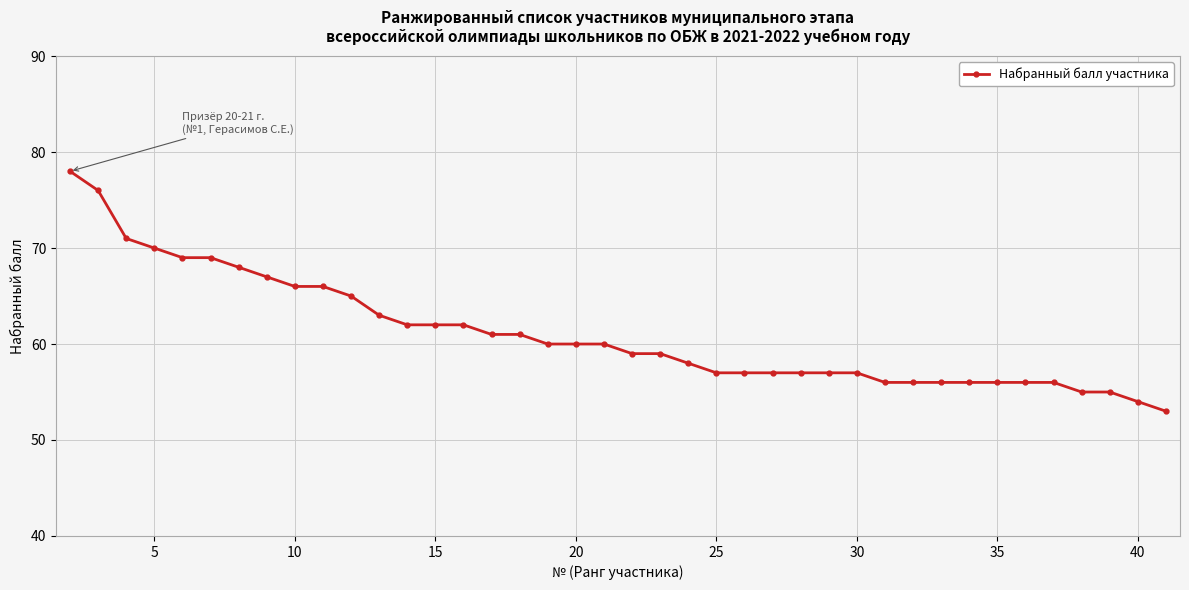

What is the value of the 25th point from the left?

57